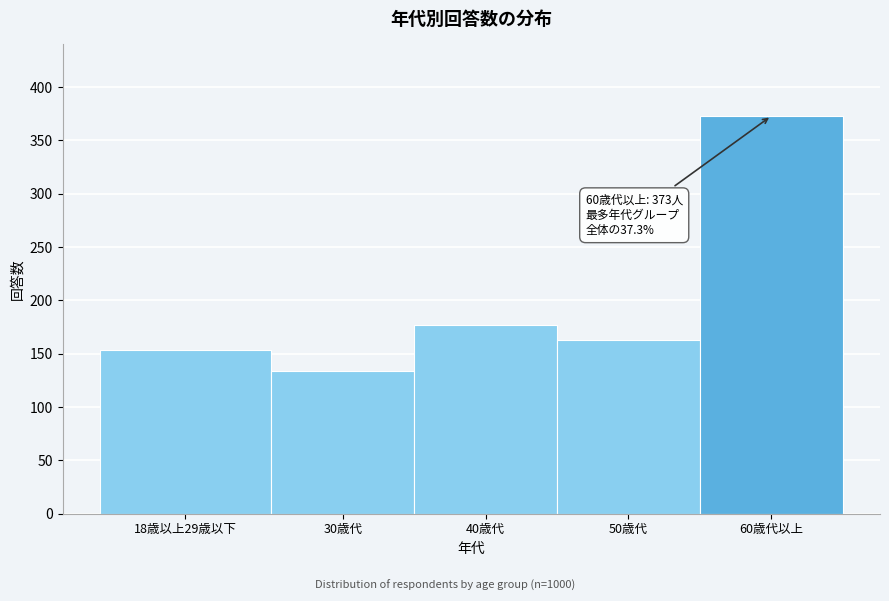

Reading left to right, transcribe all the data shown in this chart.

18歳以上29歳以下=153	30歳代=134	40歳代=177	50歳代=163	60歳代以上=373